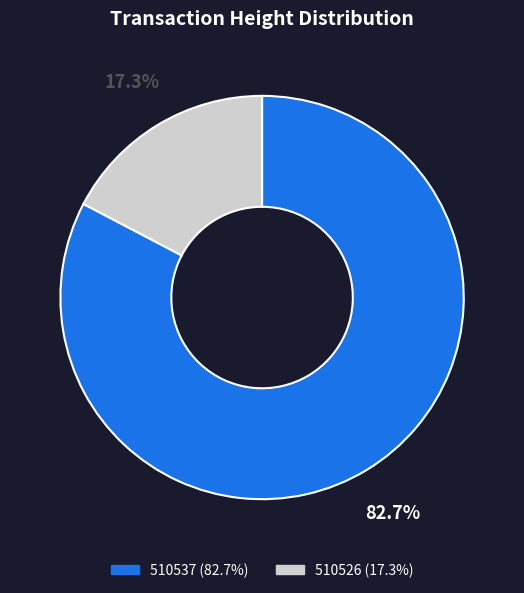

To the nearest percent, what percentage of the pie is 510537?

83%